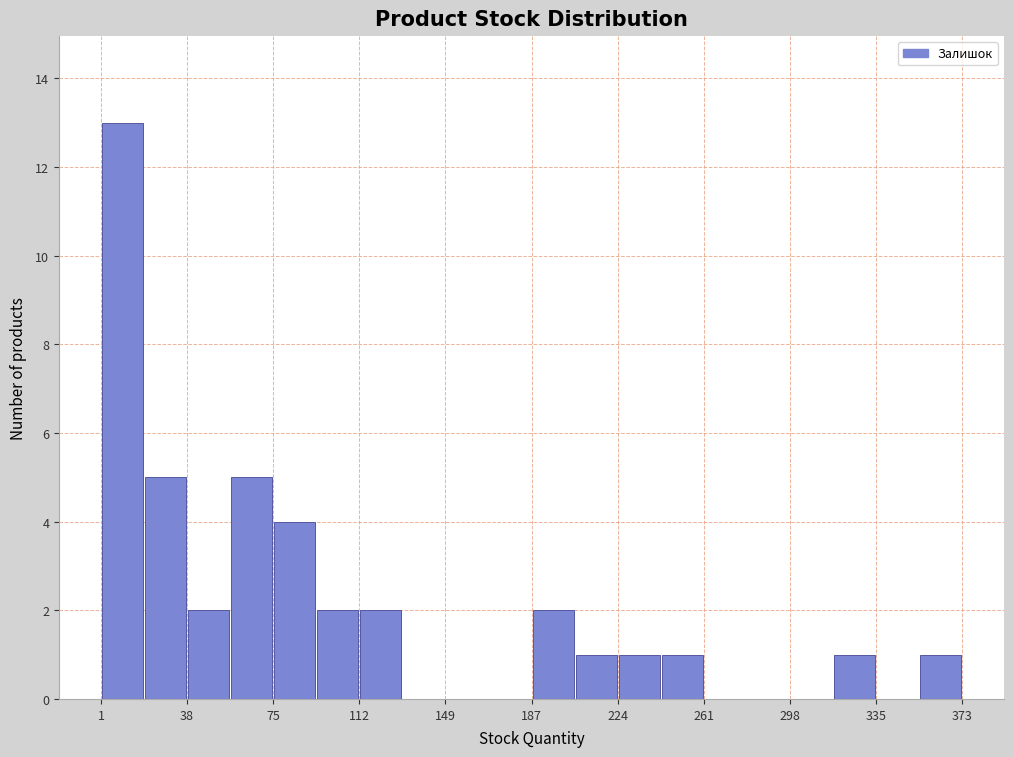

Around what value on the x-axis is the tallest bar? Give the approximate position of its centre, as read against the axis.

10